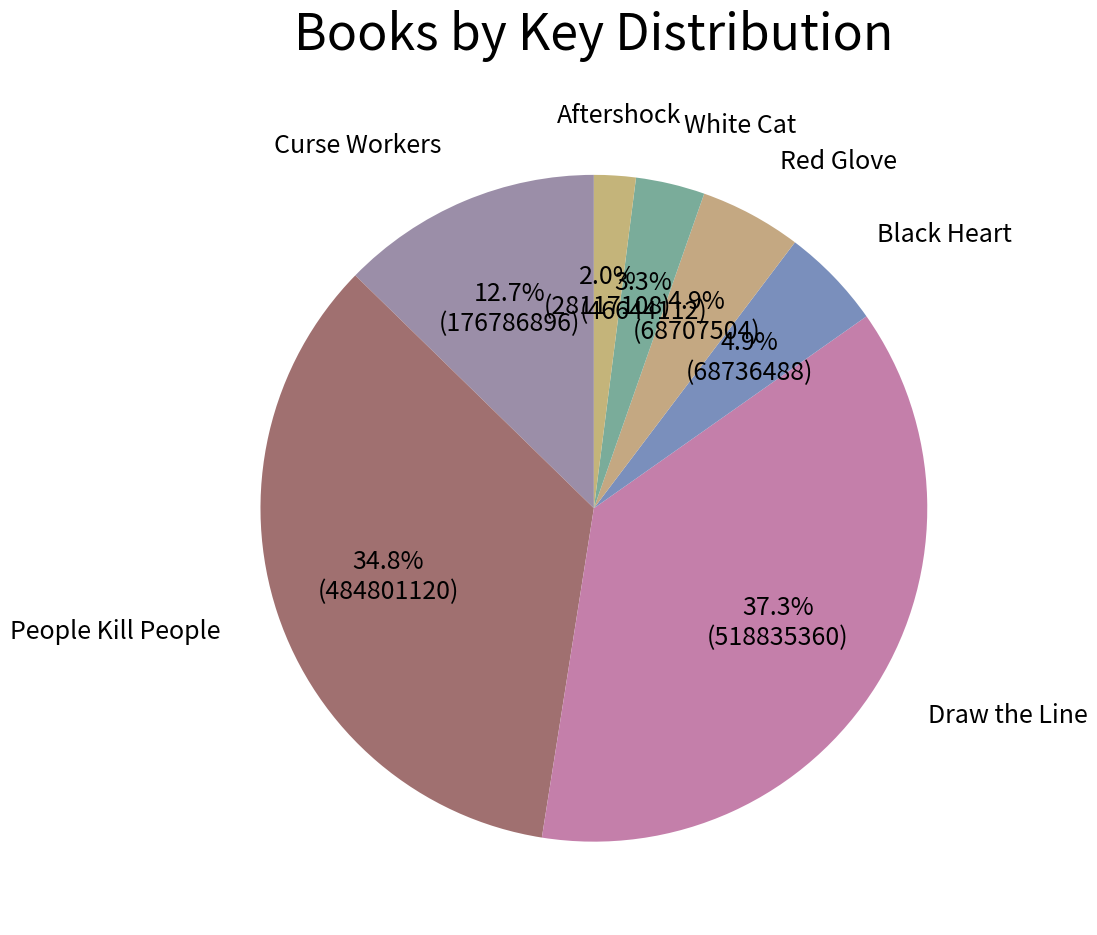

How many segments does this pie chart have?

7